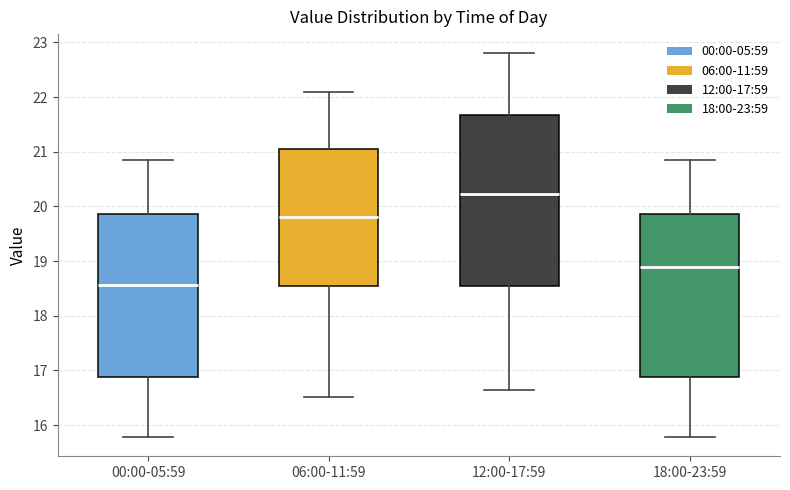

Where does the median line of the box for 06:00-11:59 sit on the y-axis? The values are not printed on the chart, so give them approximately, as read against the axis.

19.8